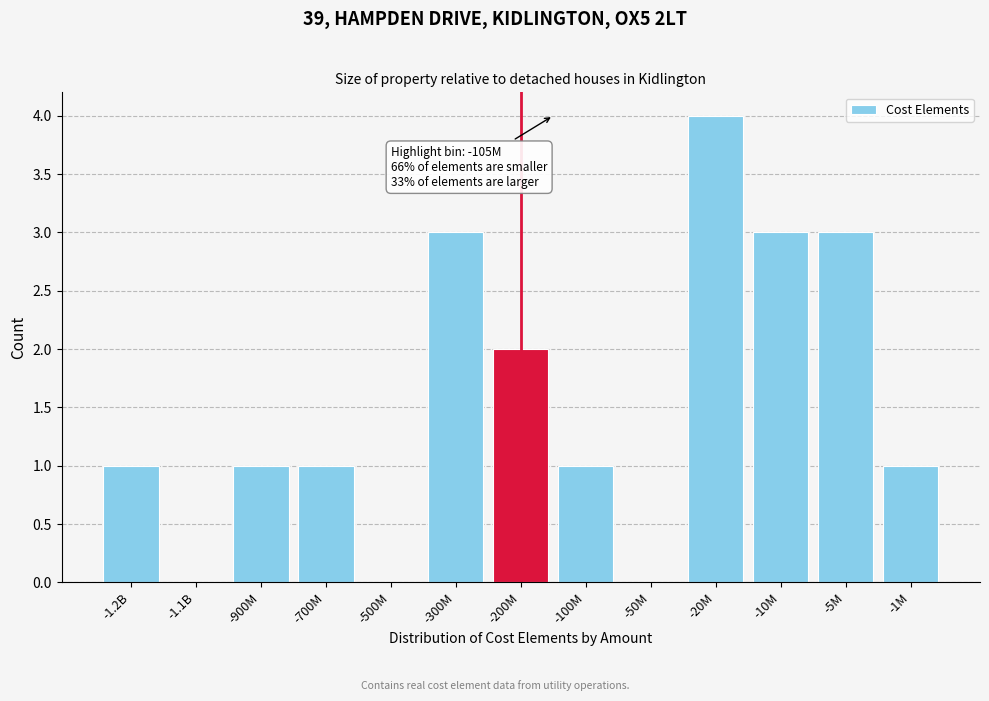

Reading left to right, what are all the values shown in this chart?

-1.2B=1	-1.1B=0	-900M=1	-700M=1	-500M=0	-300M=3	-200M=2	-100M=1	-50M=0	-20M=4	-10M=3	-5M=3	-1M=1